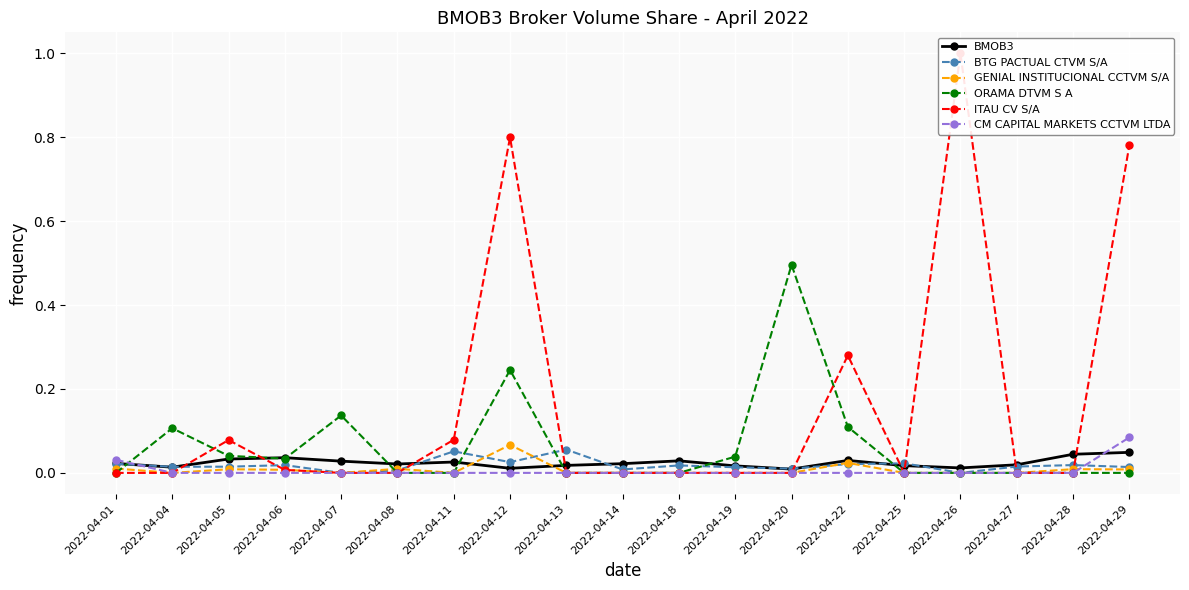

At which category is the sum across all series the highest?

2022-04-12